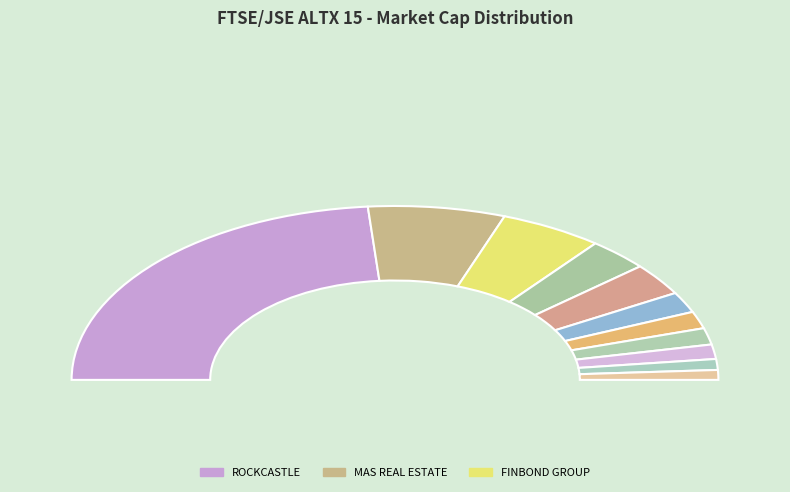

Is it true that FONEWORX is 1% of the pie?

False